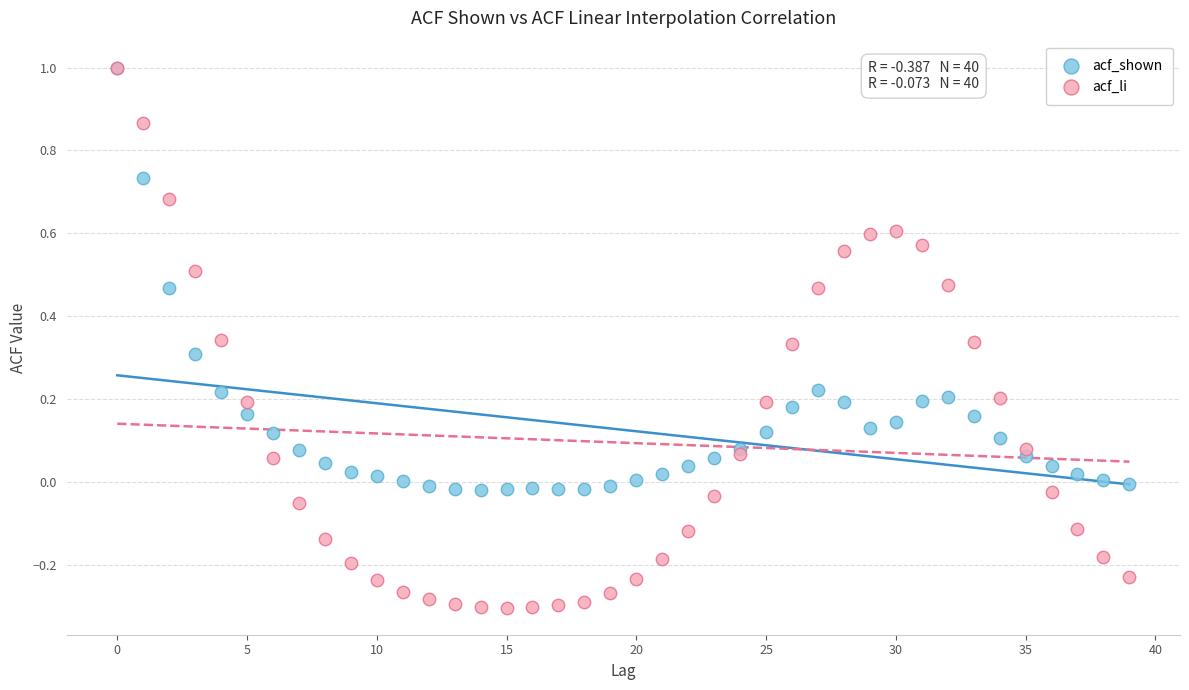

What are all the series names shown in the legend?

acf_shown, acf_li